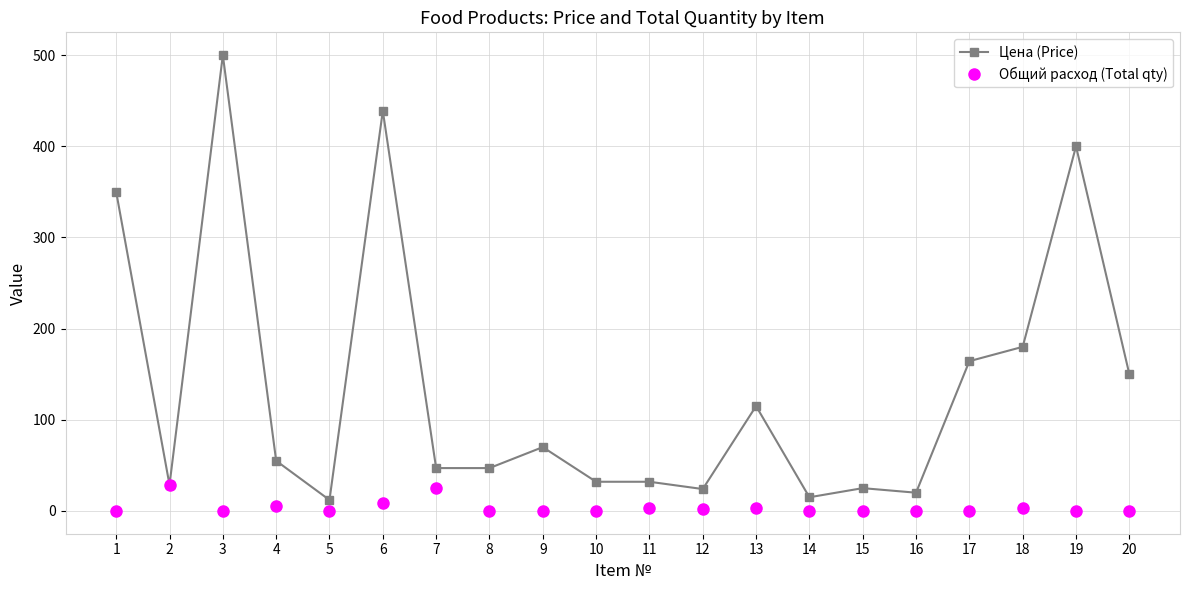

Read the Цена (Price) value at 14.

15.0